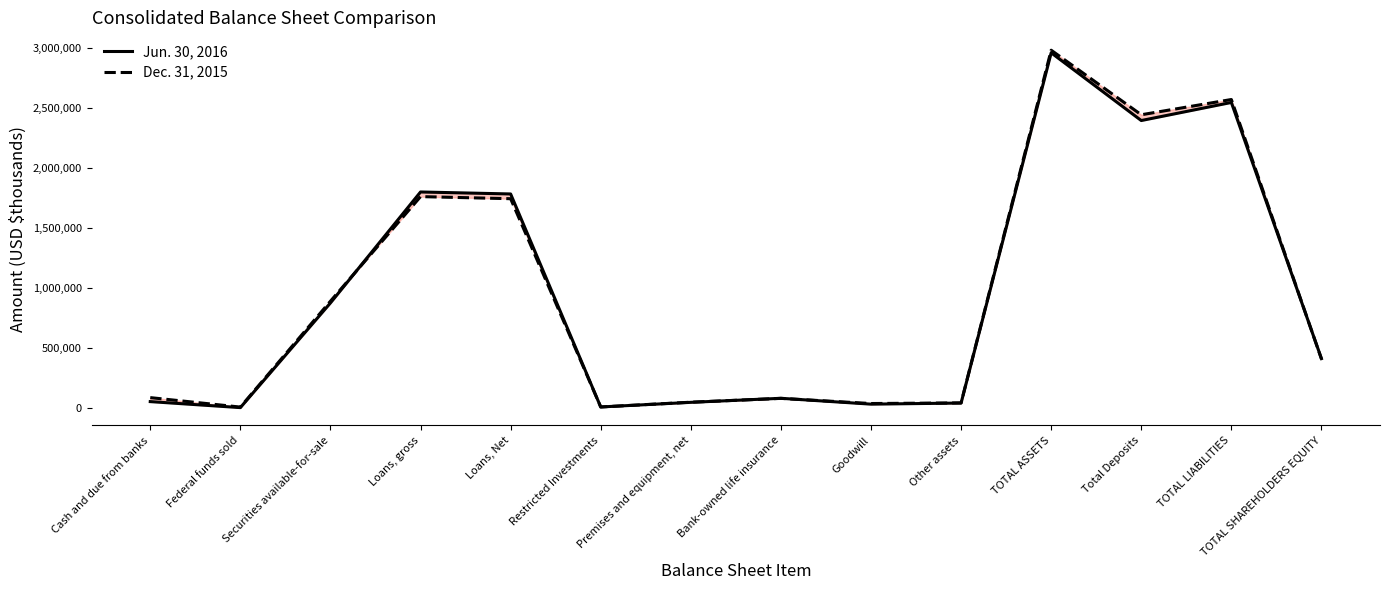

Does the chart display data point markers on the line(s)?

No